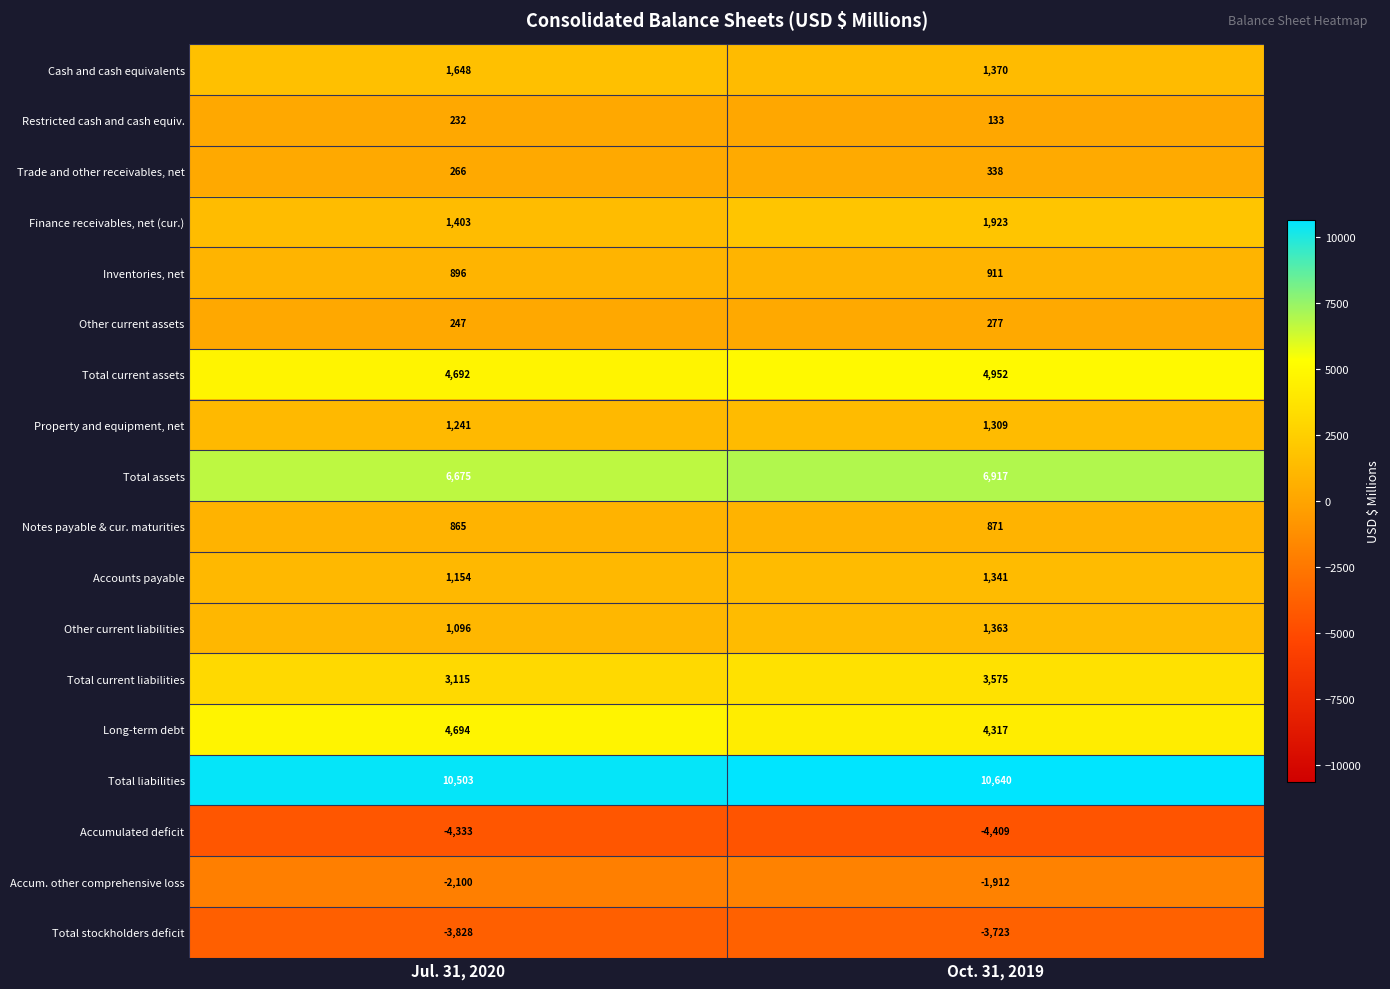

Which label corresponds to the smallest value in the chart?

Oct. 31, 2019